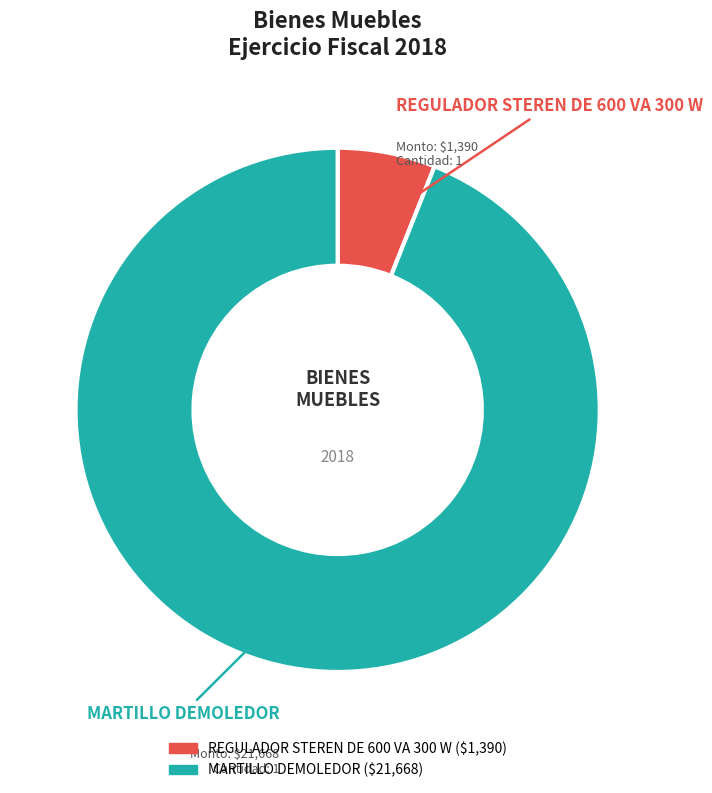

What is the smallest slice in the pie chart?

REGULADOR STEREN DE 600 VA 300 W